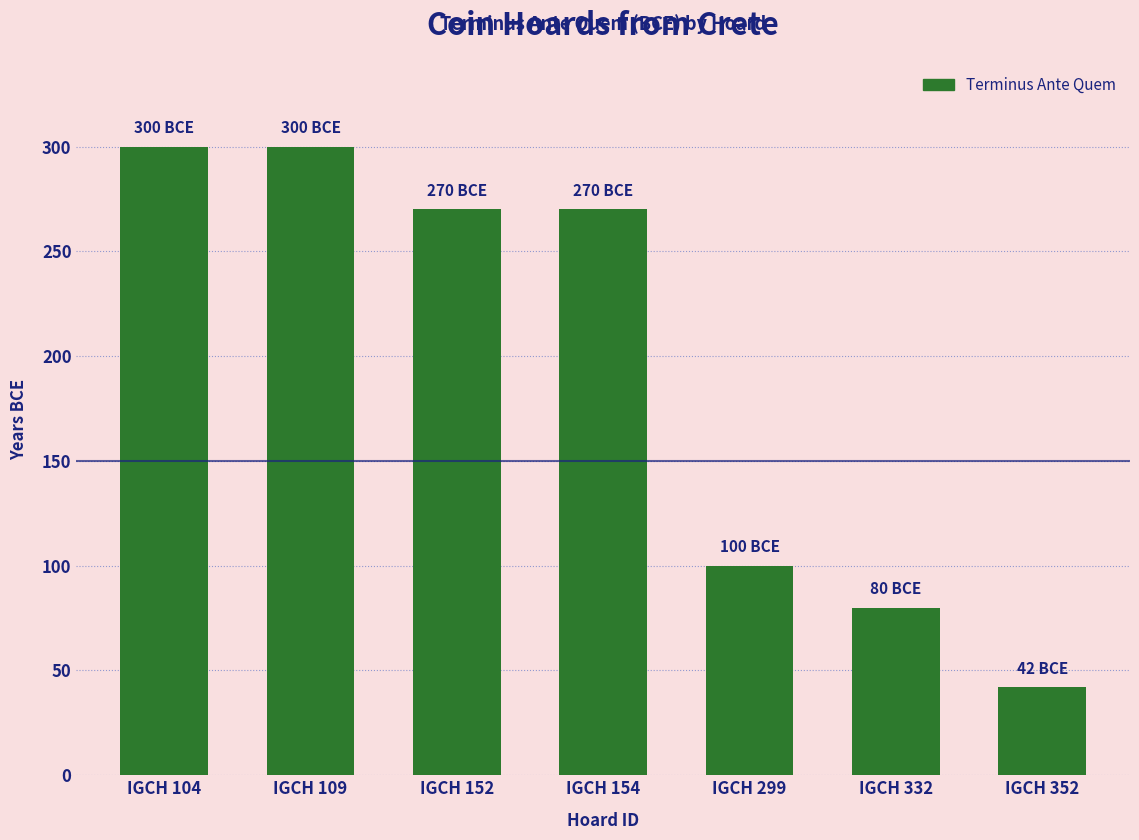

The chart shows a value of 59 at IGCH 299. True or false?

False